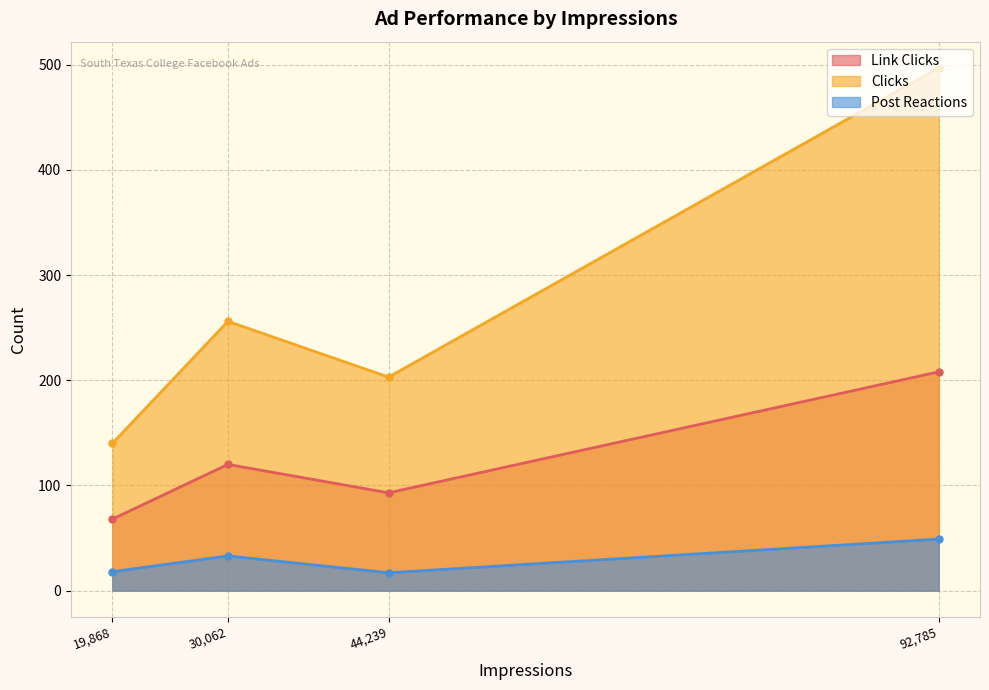

What is the average value of the Clicks series?

274